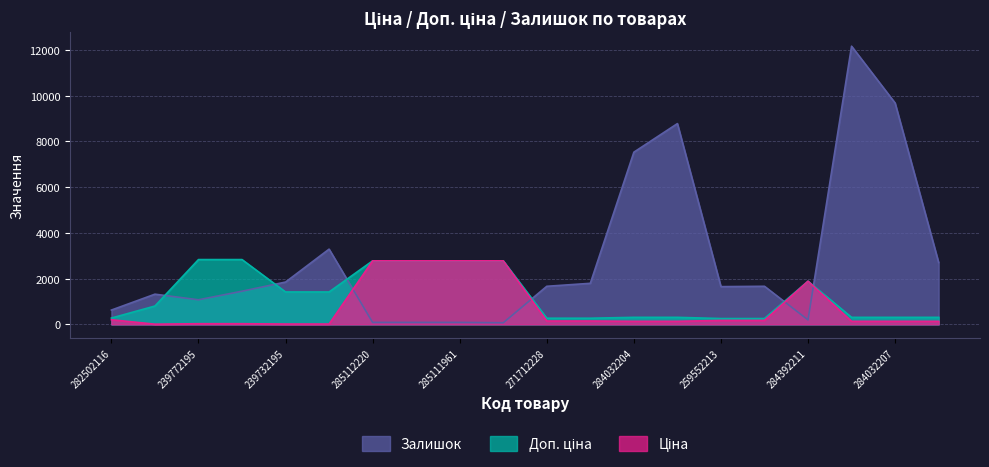

What is the difference between the Доп. ціна values at 285112220 and 284032203?

2471.6